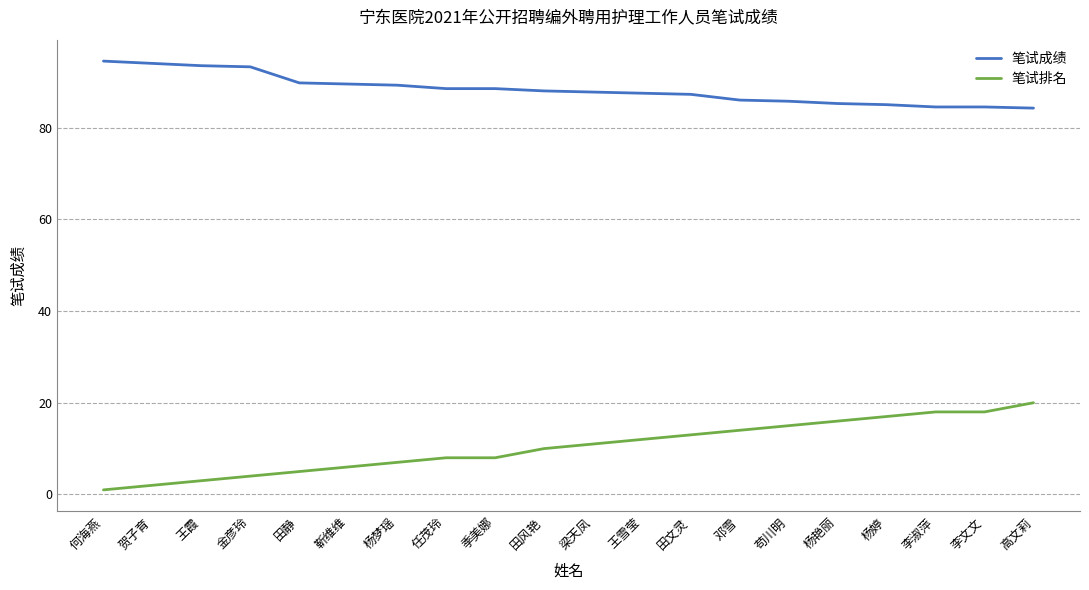

What is the minimum value shown in the chart?

1.0